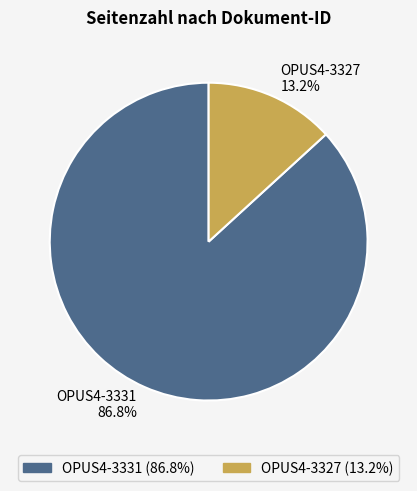

What is the largest slice in the pie chart?

OPUS4-3331